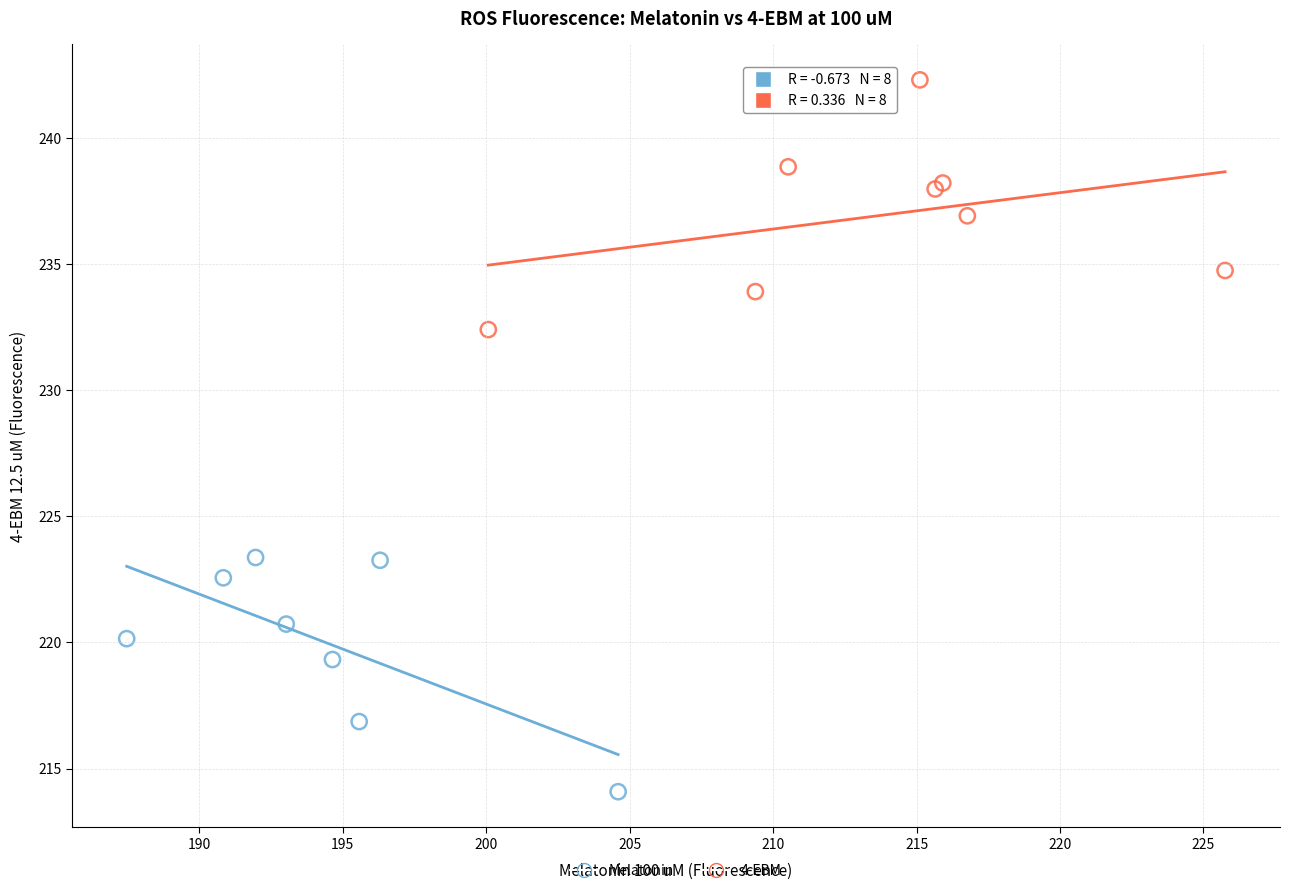

Which series contains the lowest Y value?

Melatonin